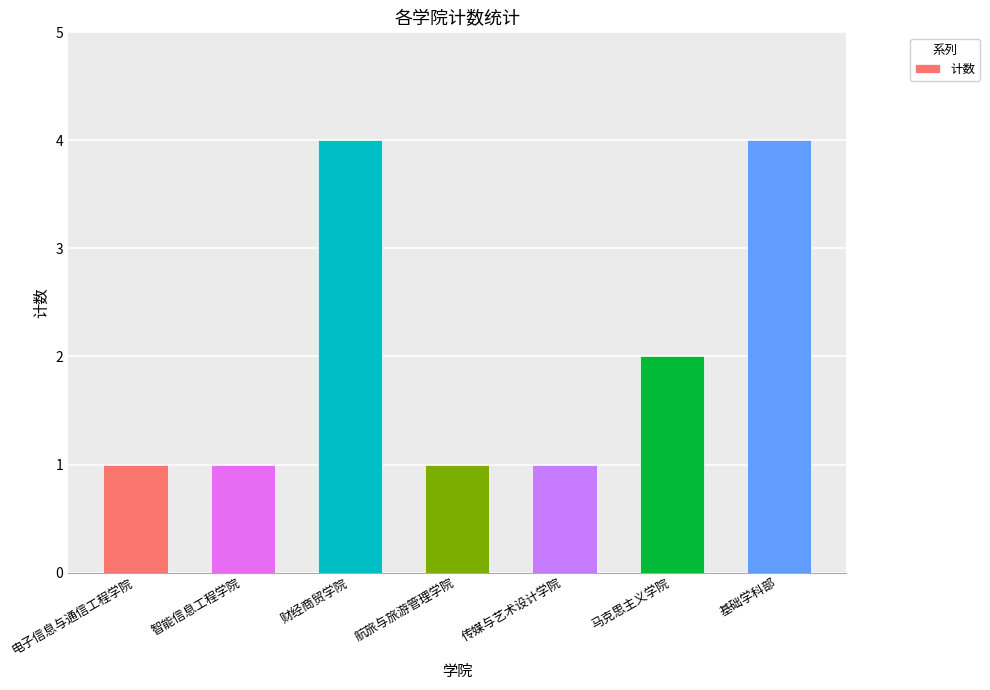

What is the maximum value shown in the chart?

4